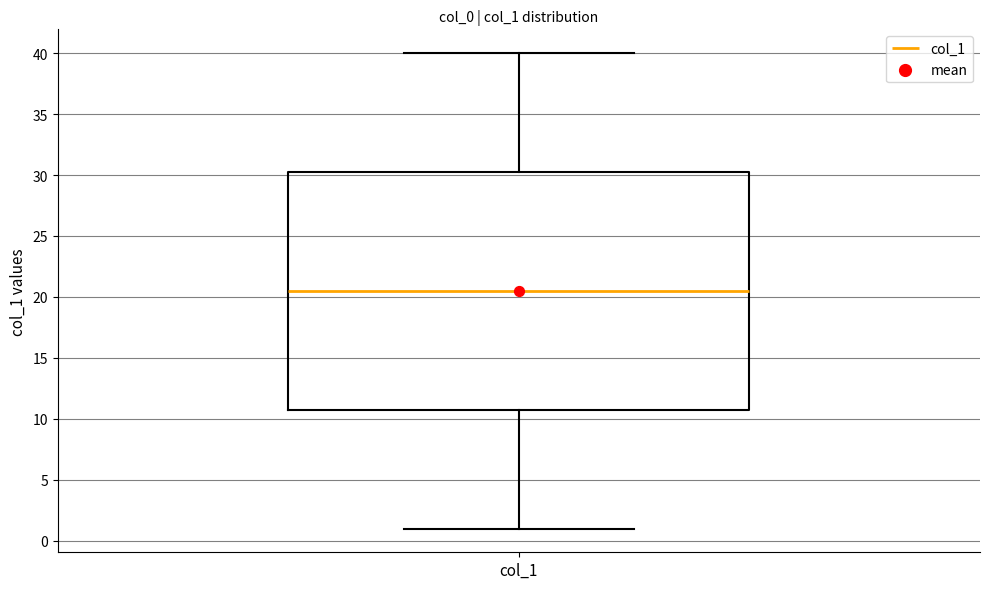

Read this box plot against the y-axis: the position of the median line, the range covered by the box, and the ends of both whiskers. The values are not printed on the chart, so give them approximately, as read against the axis.

median 20.5, box 11.0 to 30.5, whiskers 1.0 to 40.0